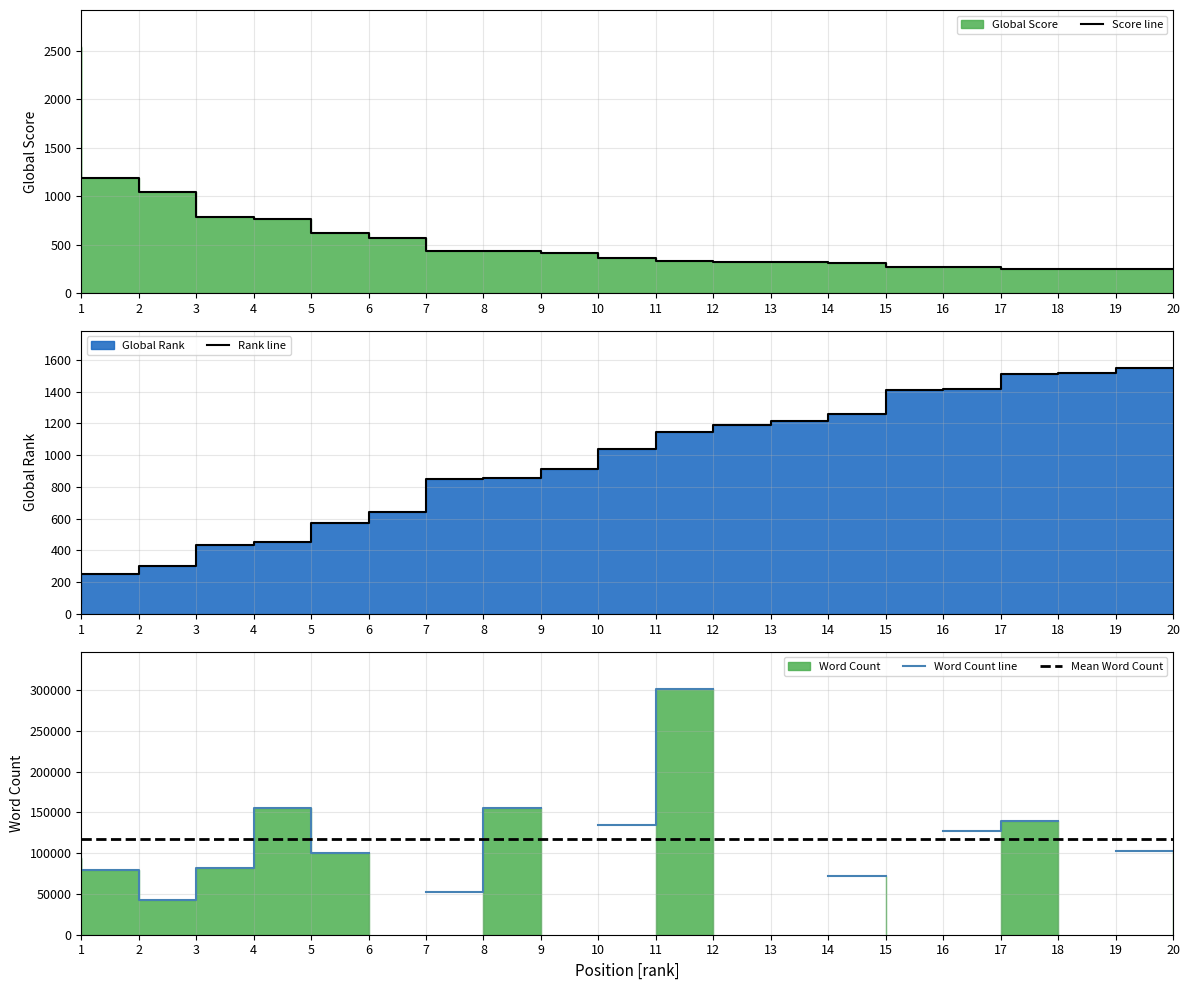

Between which two adjacent categories do Global Score and Global Rank first intersect?

6 and 7